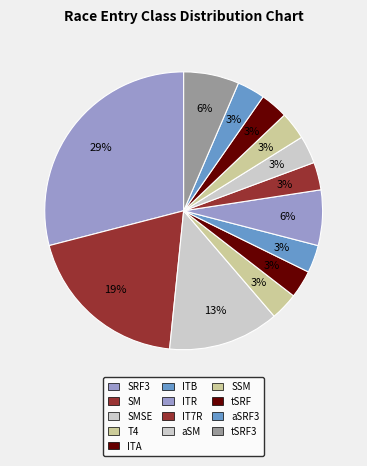

Is there any slice that represents more than half of the pie?

No